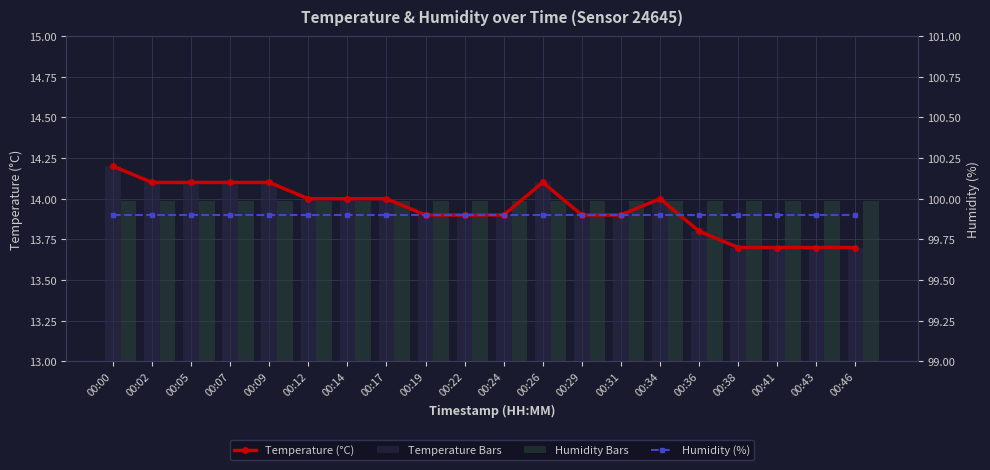

What is the average value of the Humidity (%) series?

99.9